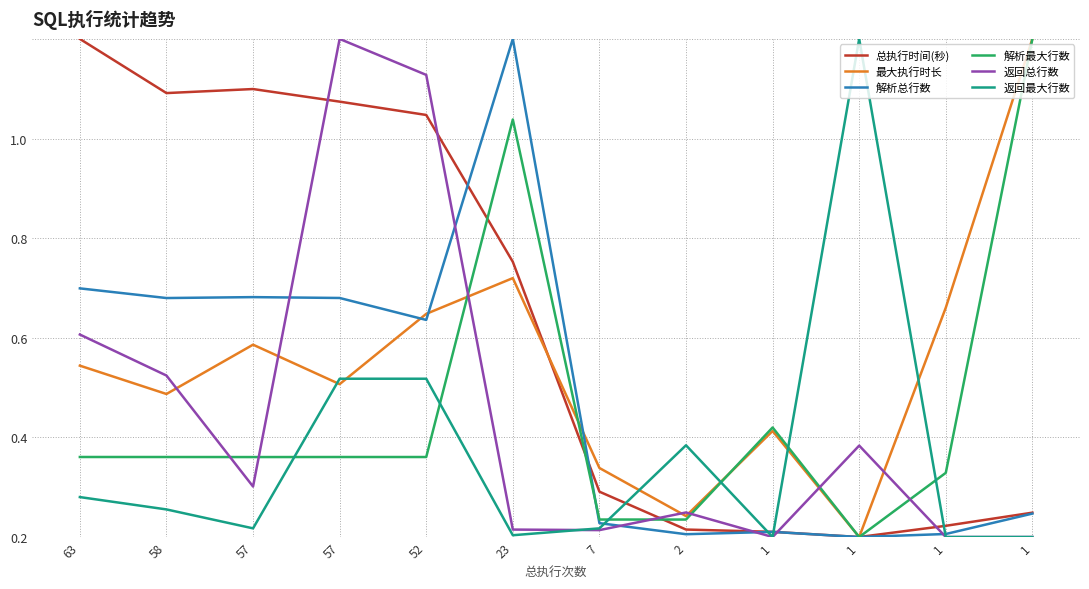

What are all the series names shown in the legend?

总执行时间(秒), 最大执行时长, 解析总行数, 解析最大行数, 返回总行数, 返回最大行数